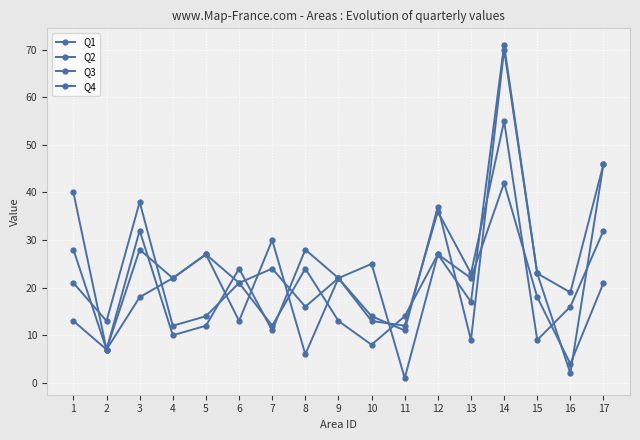

What is the difference between the Q3 values at 11 and 2?

4